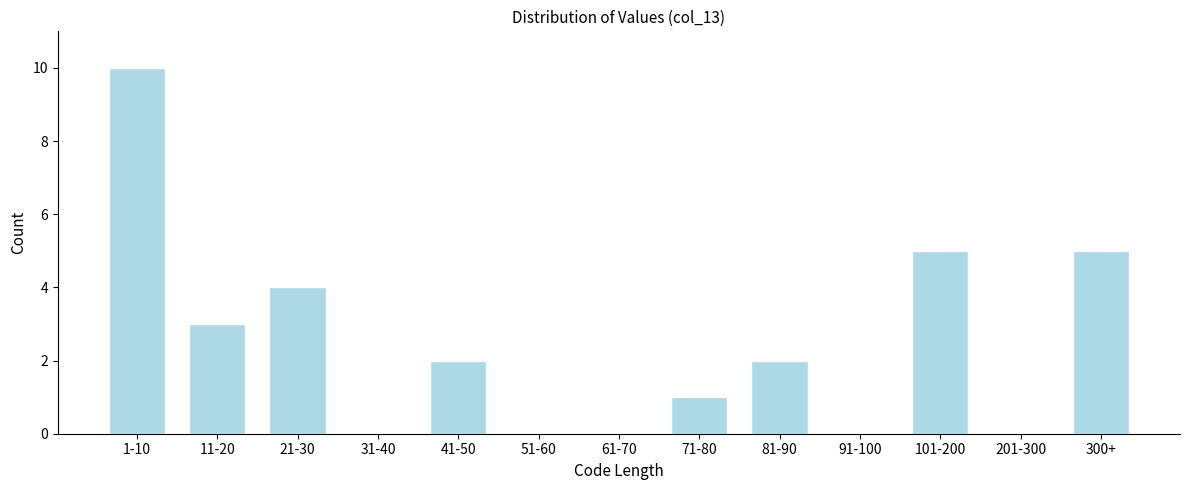

Reading left to right, list all the values displayed in this chart.

1-10=10	11-20=3	21-30=4	31-40=0	41-50=2	51-60=0	61-70=0	71-80=1	81-90=2	91-100=0	101-200=5	201-300=0	300+=5